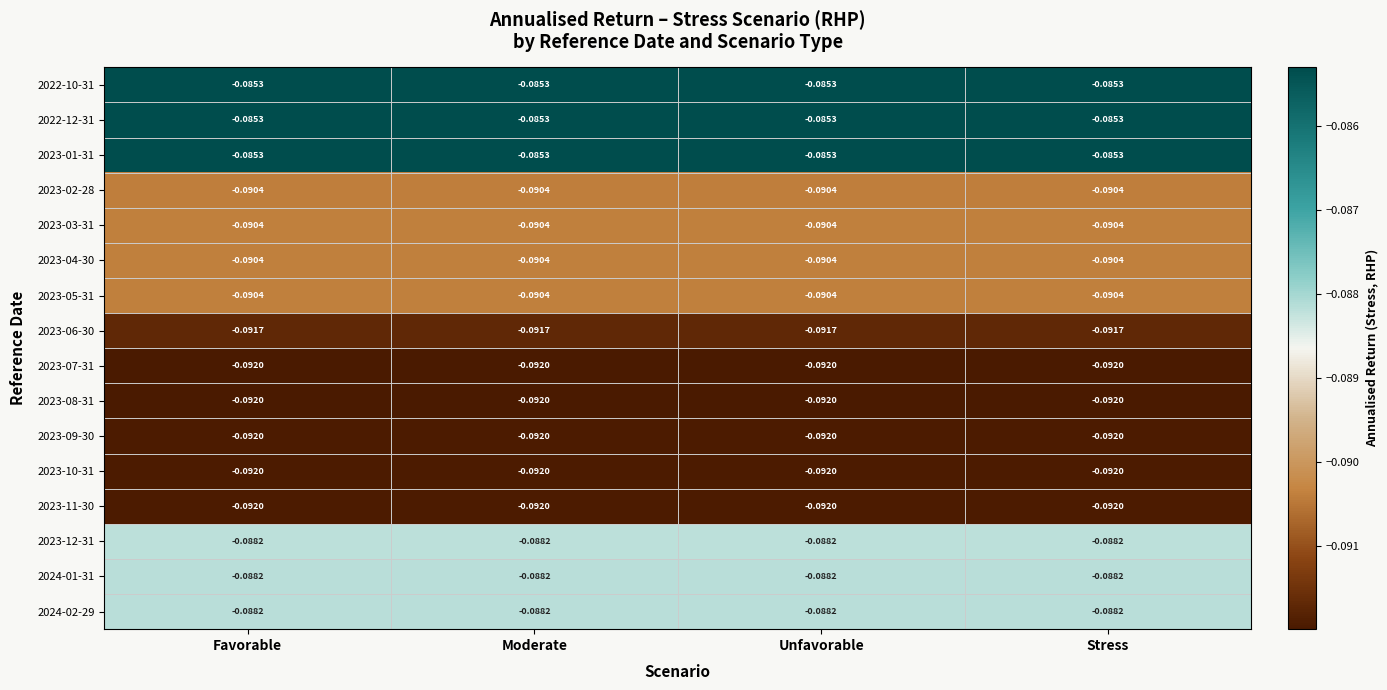

Is the value of 2022-12-31 at Stress greater than the value of 2023-10-31 at Favorable?

Yes